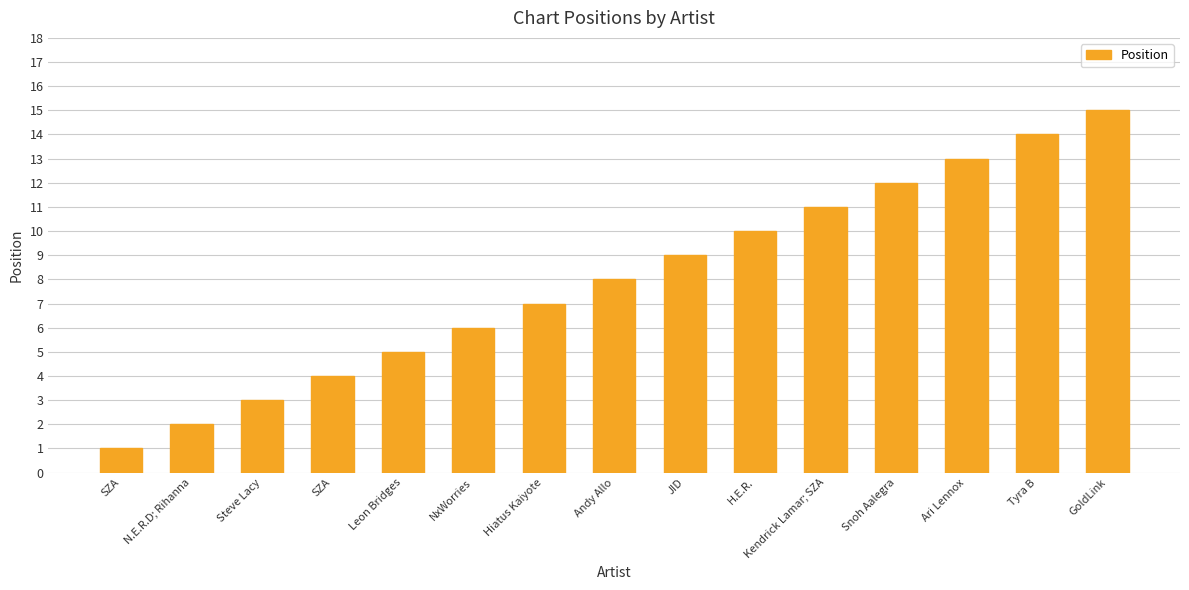

The value at Hiatus Kaiyote is 7. True or false?

True